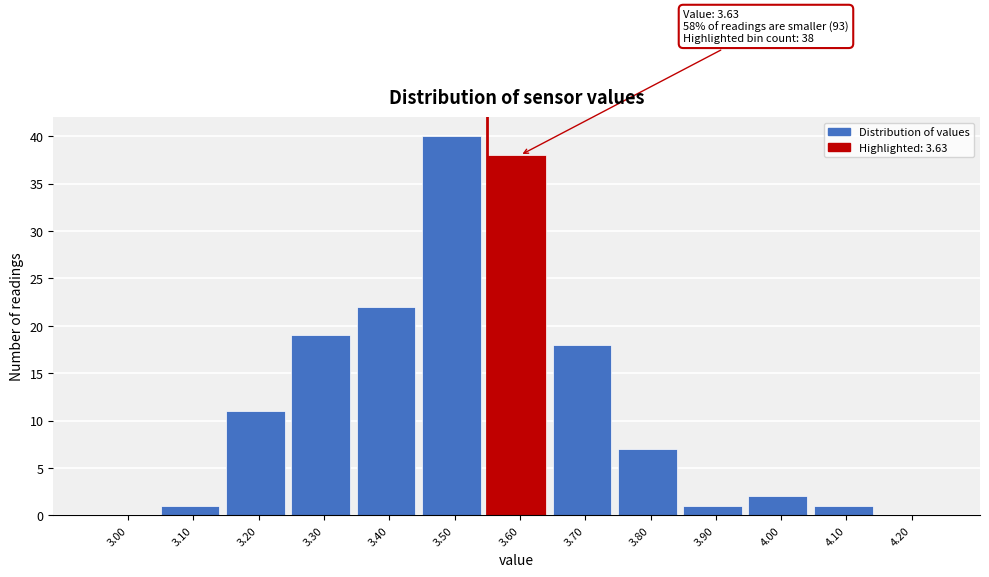

Which label corresponds to the largest value in the chart?

3.50